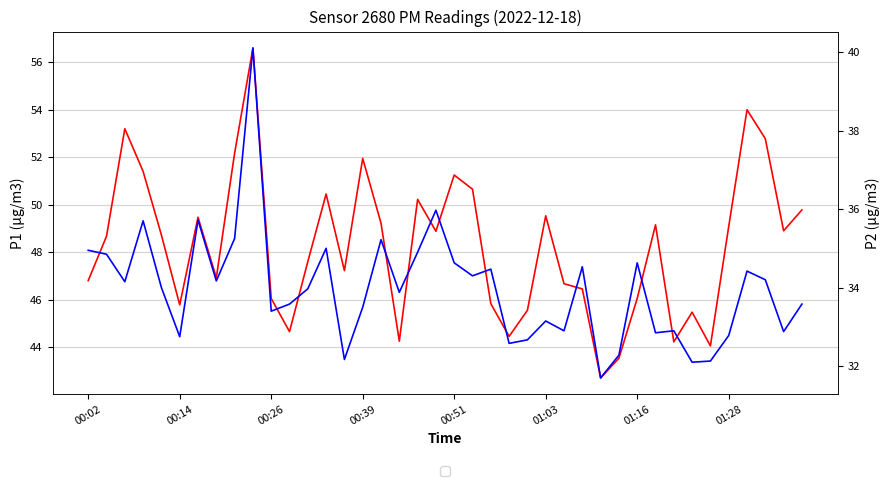

True or false: P2 has a value of 10.2 at 01:28.

False